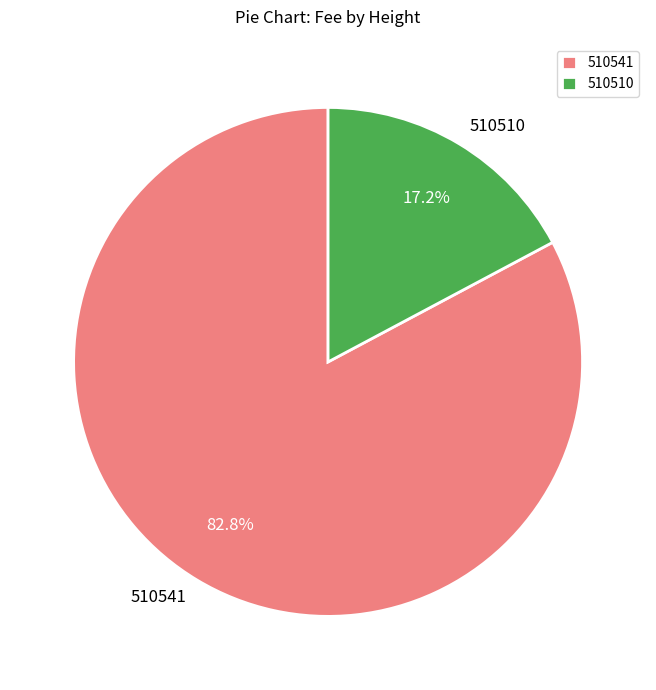

Rank the categories by value from highest to lowest.

510541, 510510